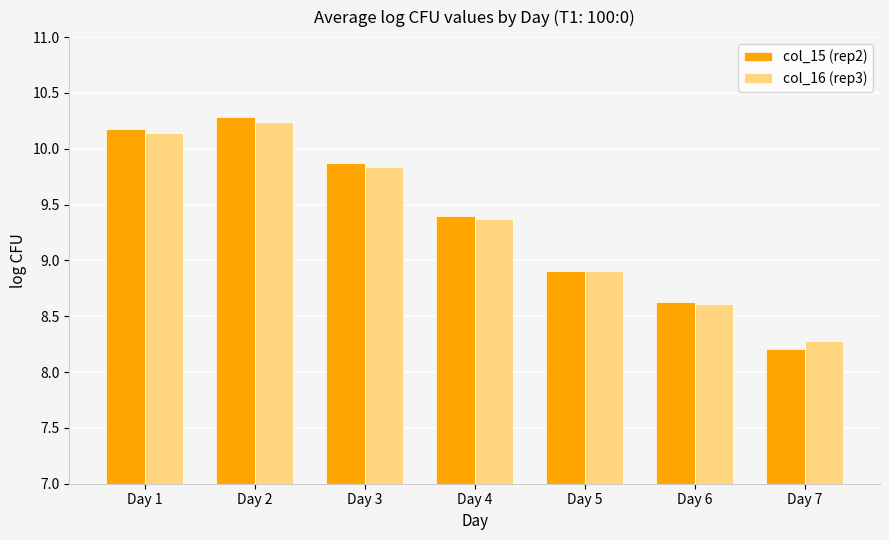

How many bars are there in each group?

2